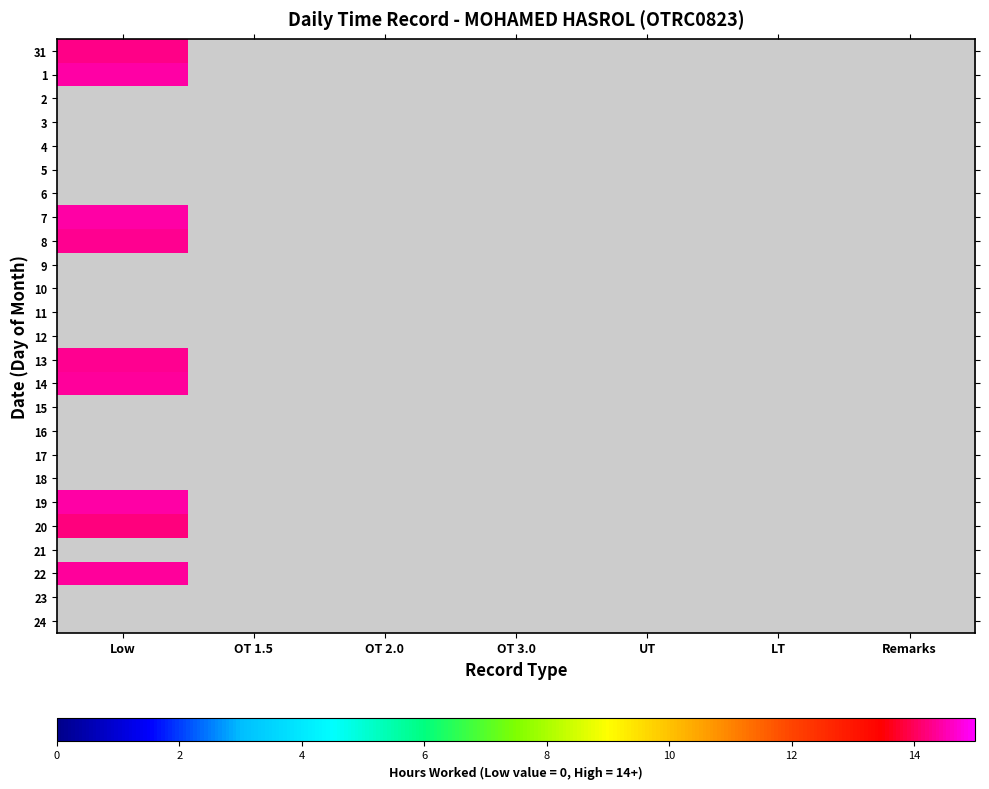

Which category has the lowest value in the 16 series?

Low